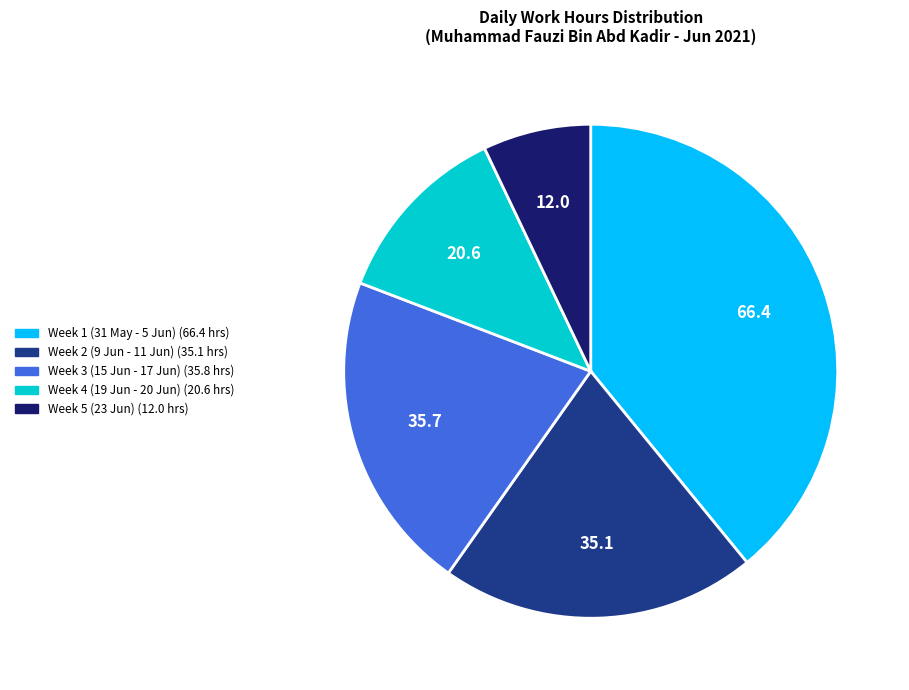

Is there any slice that represents more than half of the pie?

No